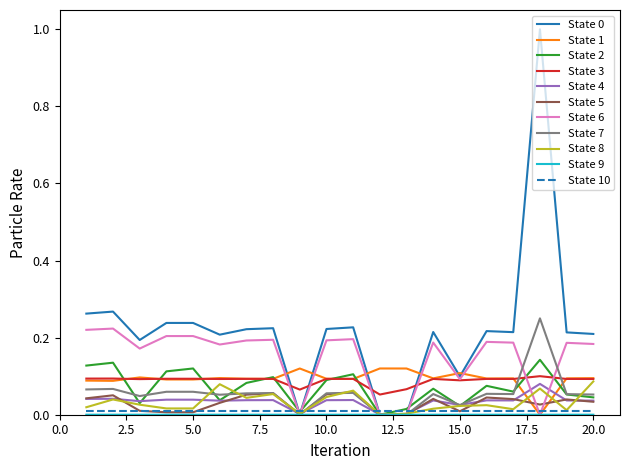

What is the maximum value shown in the chart?

1.0